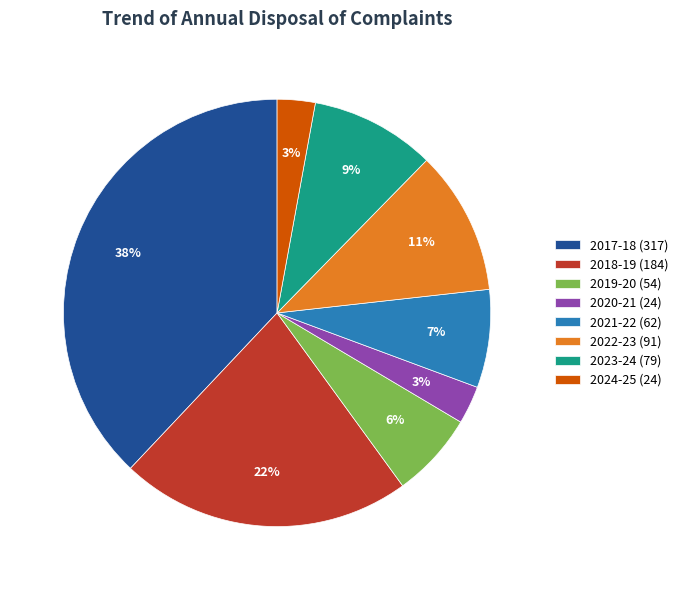

Combined, do 2024-25 (24) and 2022-23 (91) account for over 50%?

No